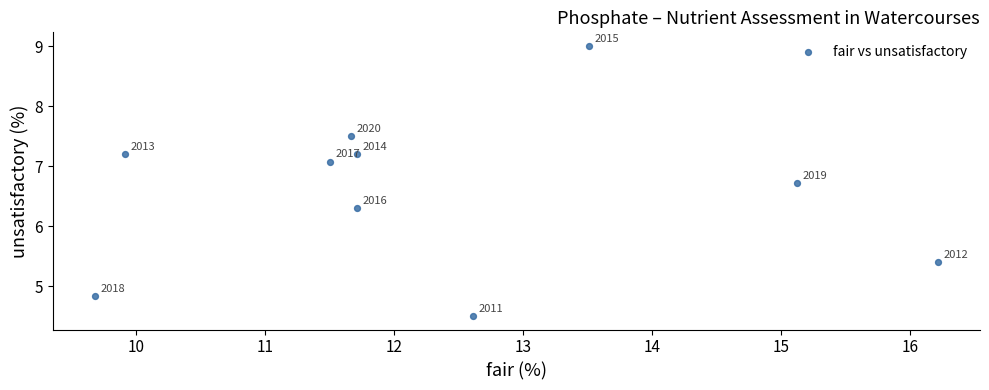

What Y value in the scatter plot is closest to 6?

6.3